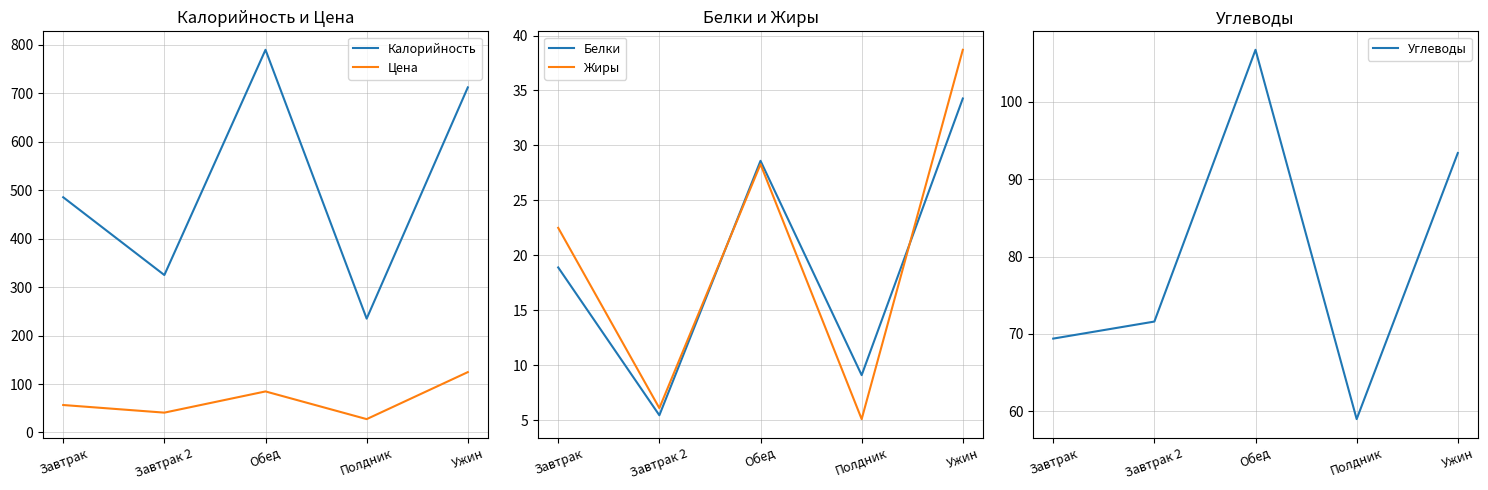

Where does the Жиры series first go above 22?

Завтрак